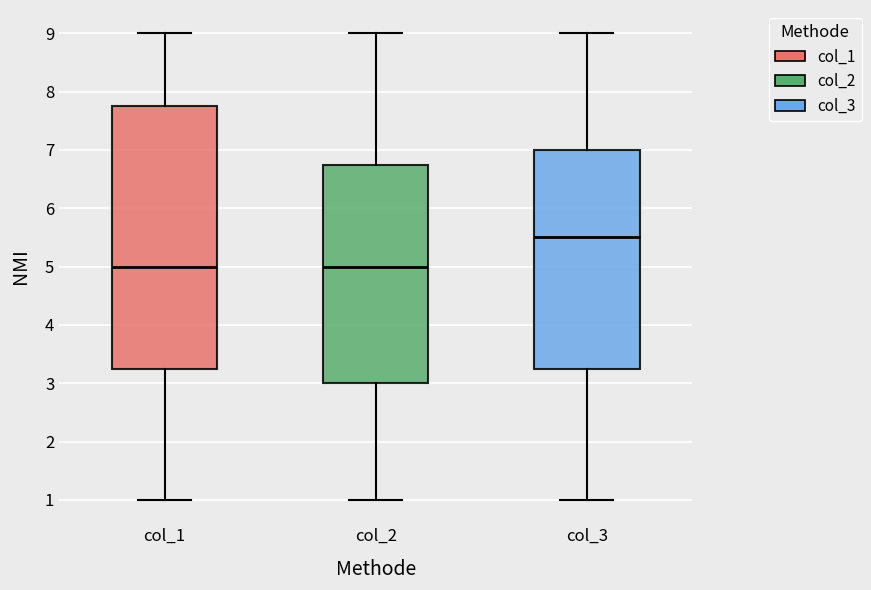

Which box has the highest median line?

col_3